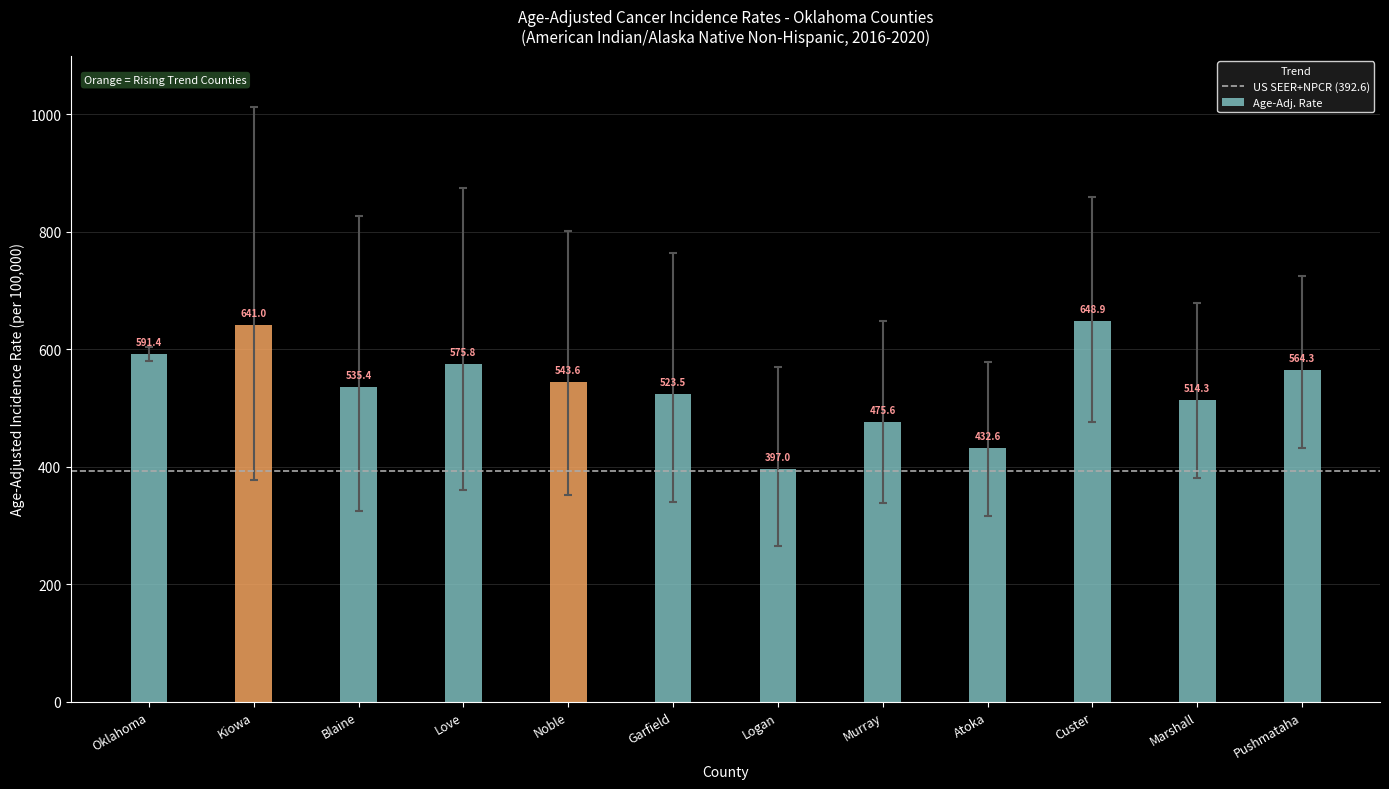

What is the sum of all values?

6443.4